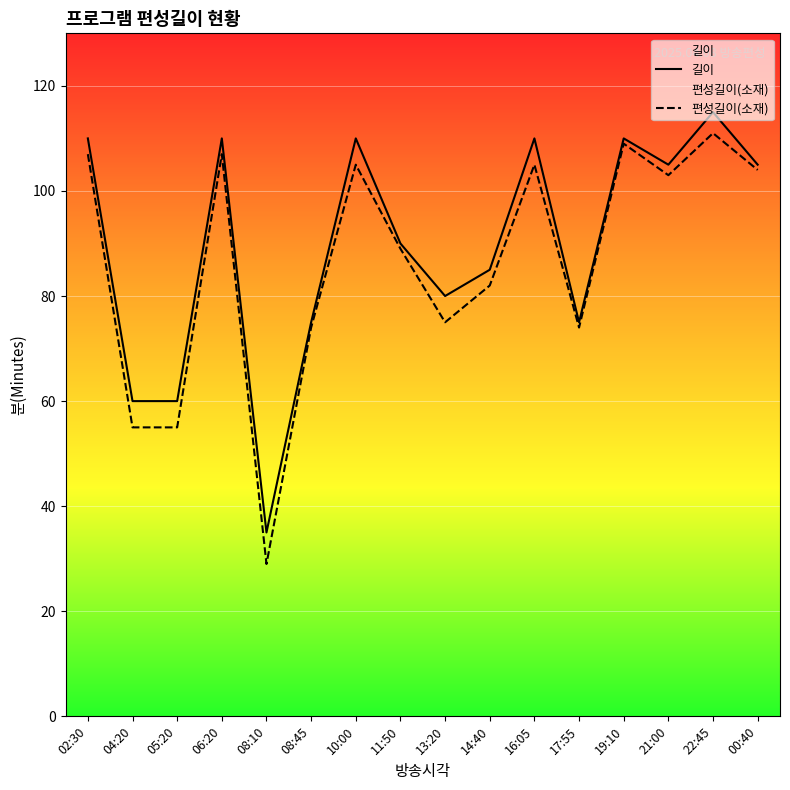

True or false: 길이 has a value of 110 at 10:00.

True